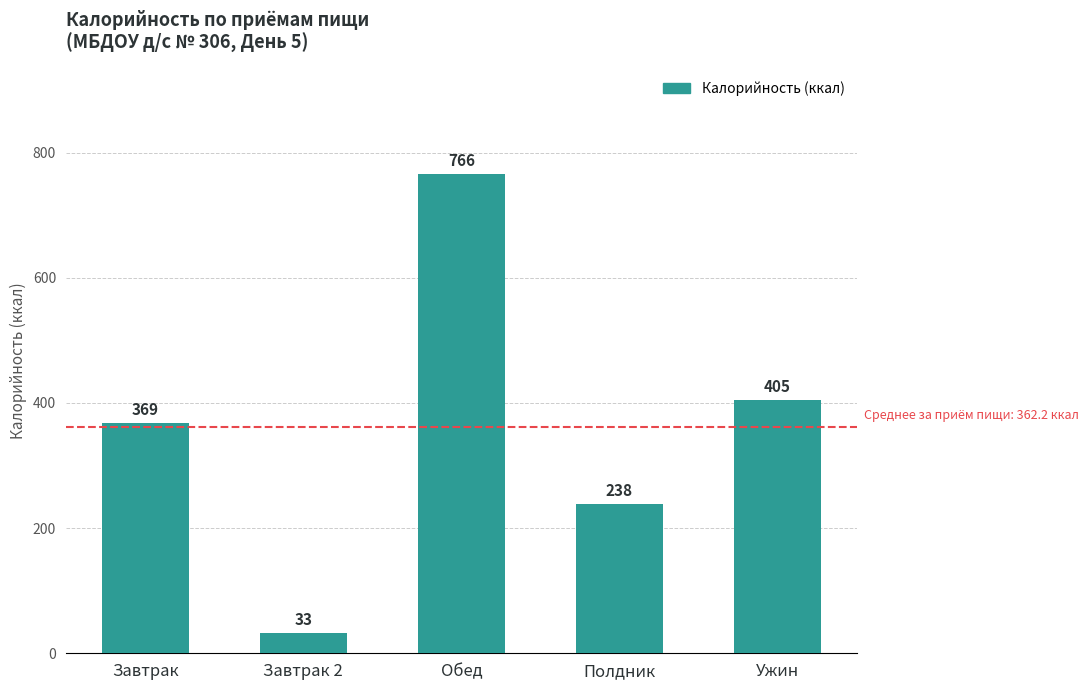

What is the value of the 5th bar from the left?

405.2